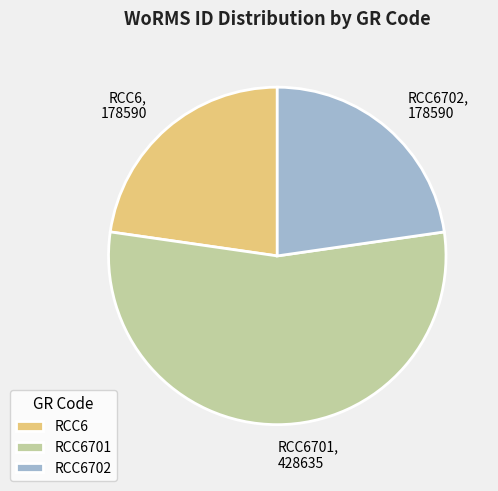

What is the ratio of the value at RCC6 to the value at RCC6701?

0.4